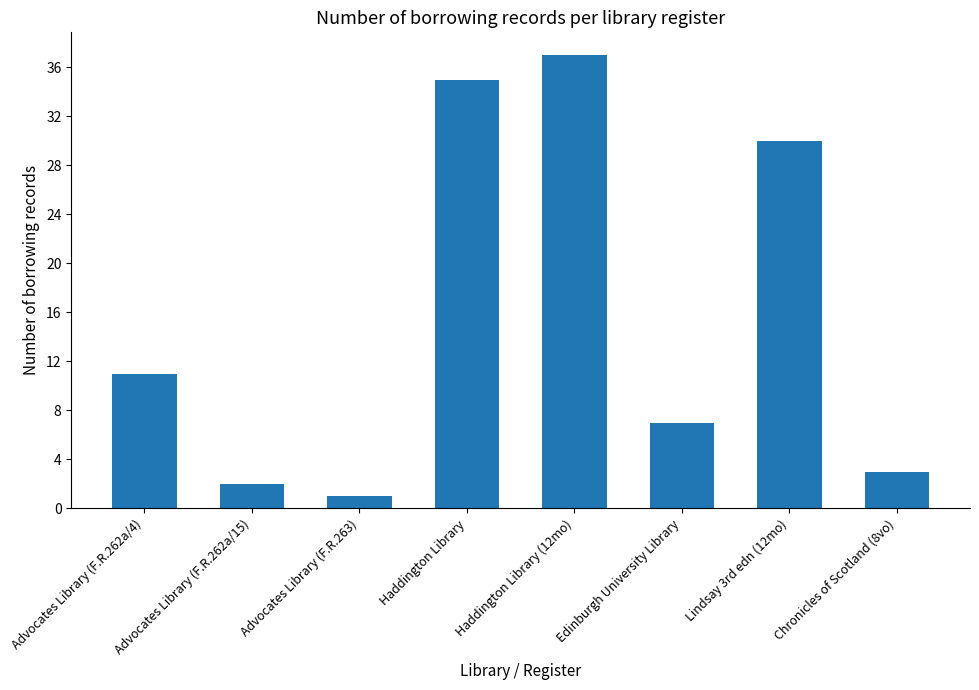

Rank the categories by value from lowest to highest.

Advocates Library (F.R.263), Advocates Library (F.R.262a/15), Chronicles of Scotland (8vo), Edinburgh University Library, Advocates Library (F.R.262a/4), Lindsay 3rd edn (12mo), Haddington Library, Haddington Library (12mo)